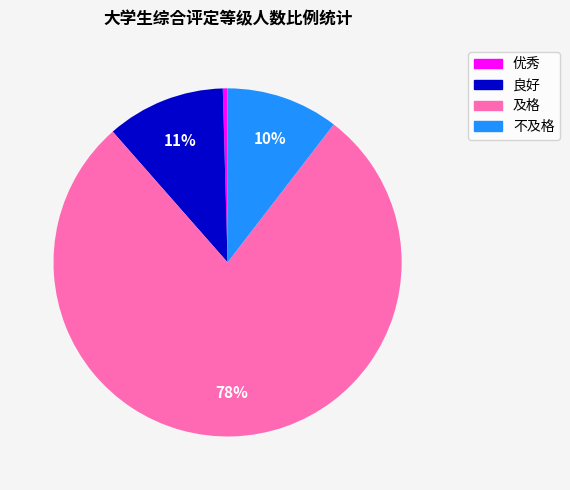

How many slices are in this pie chart?

4